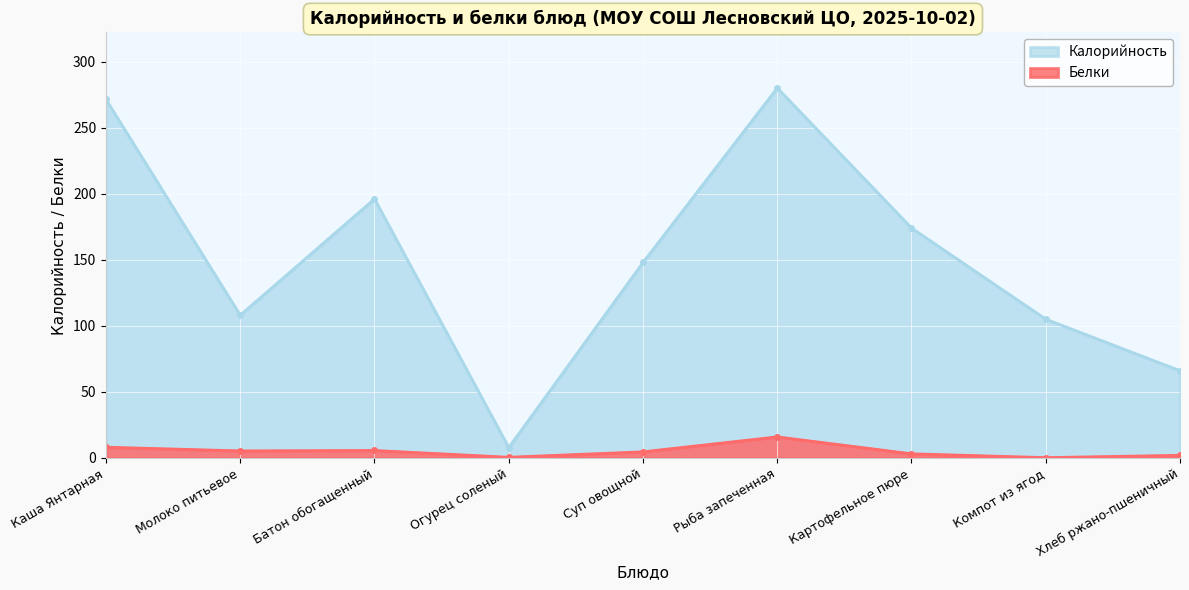

At how many categories does at least one series exceed 222?

2